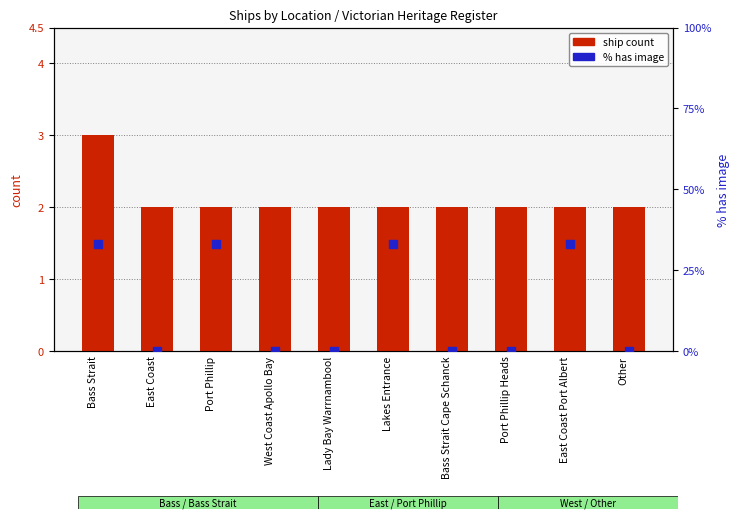

Which series contains the highest Y value?

% has image